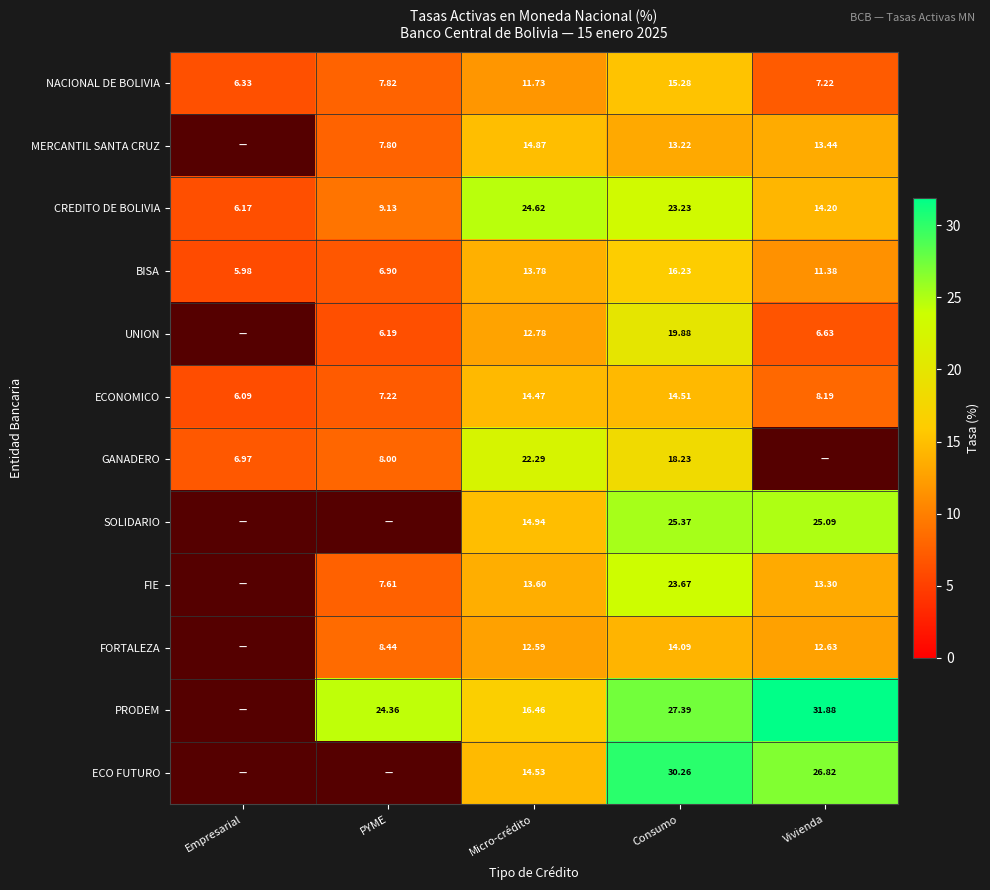

Is it true that ECONOMICO equals 3.2 at PYME?

False